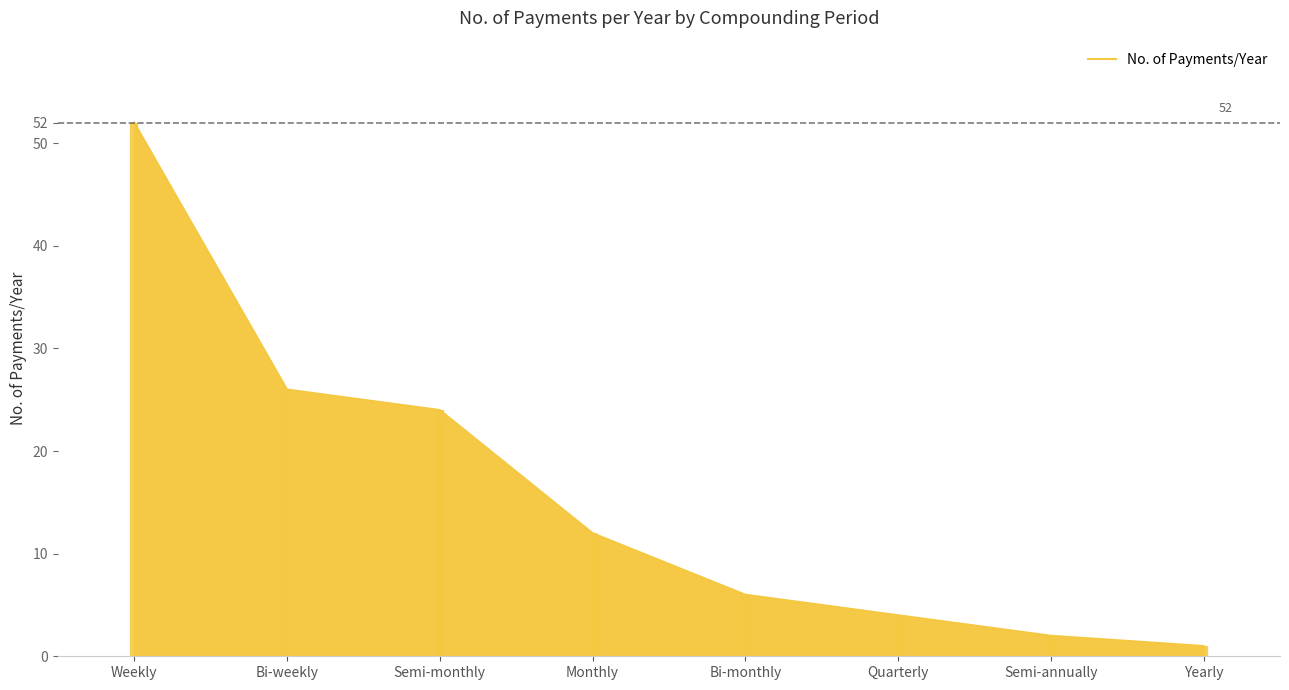

What is the difference between the values at Bi-monthly and Yearly?

5